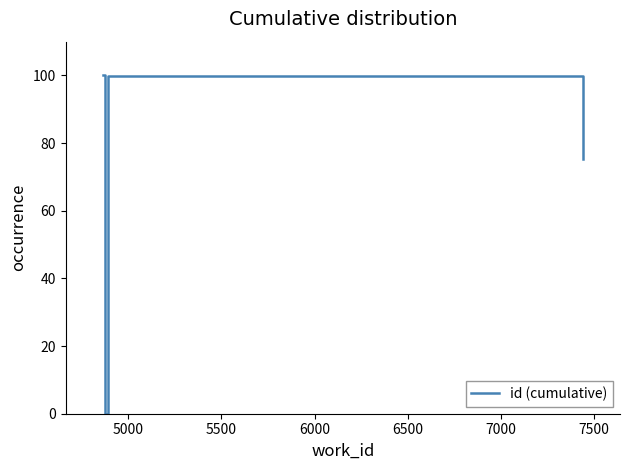

What is the maximum value shown in the chart?

100.0